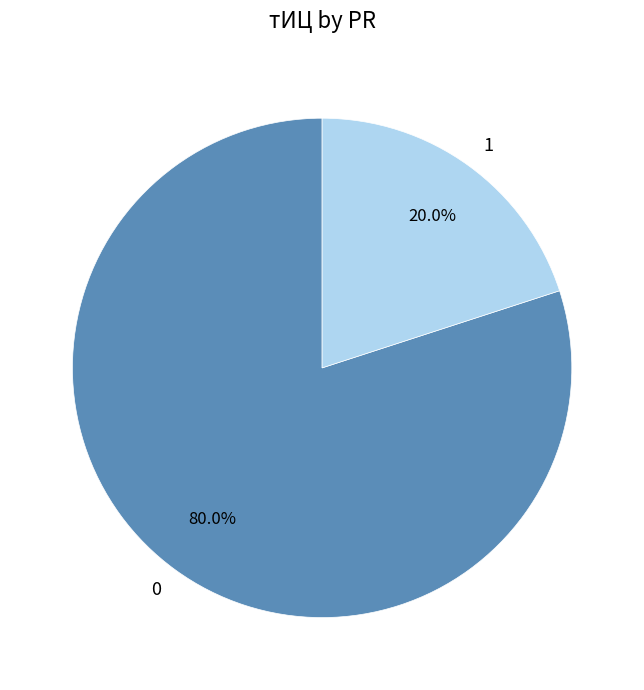

How many segments does this pie chart have?

2